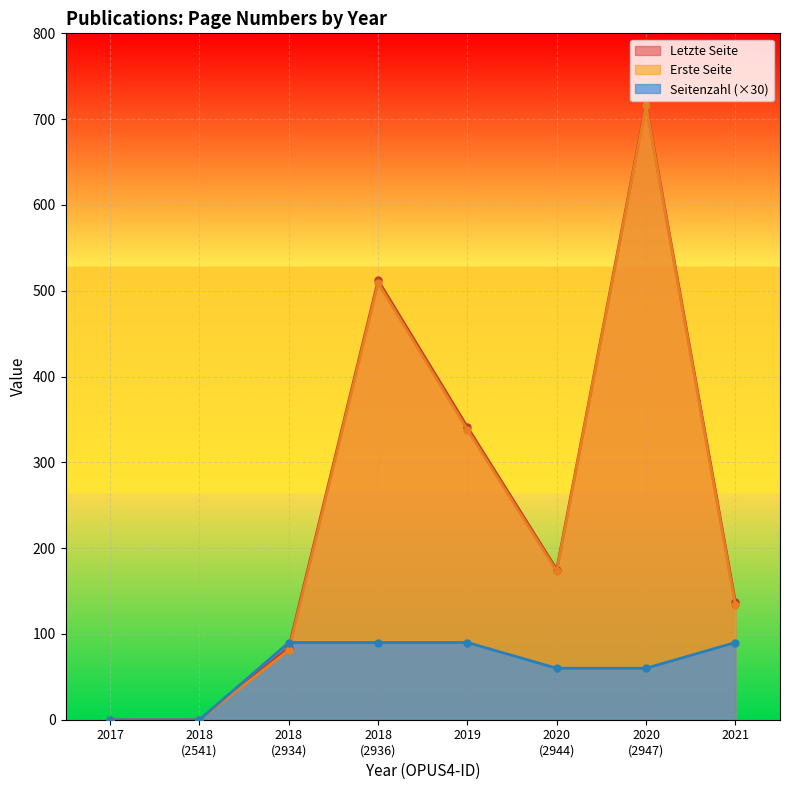

What is the value of the Erste Seite point at the 8th from the left?

134